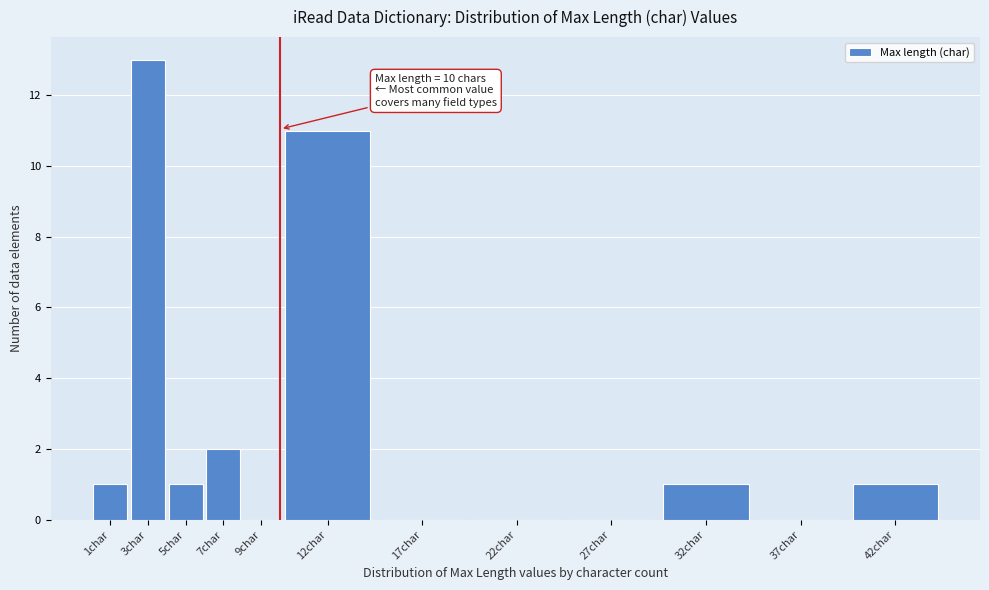

Reading right to left, what are all the values shown in this chart?

42char=1	37char=0	32char=1	27char=0	22char=0	17char=0	12char=11	9char=0	7char=2	5char=1	3char=13	1char=1